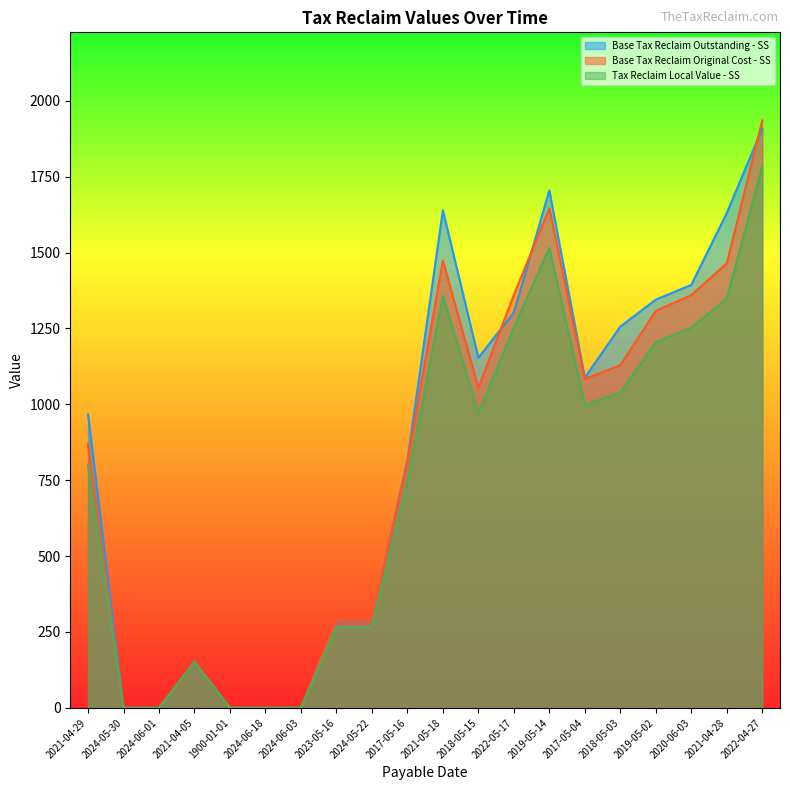

What is the total value across all series at 2017-05-16?

2373.7